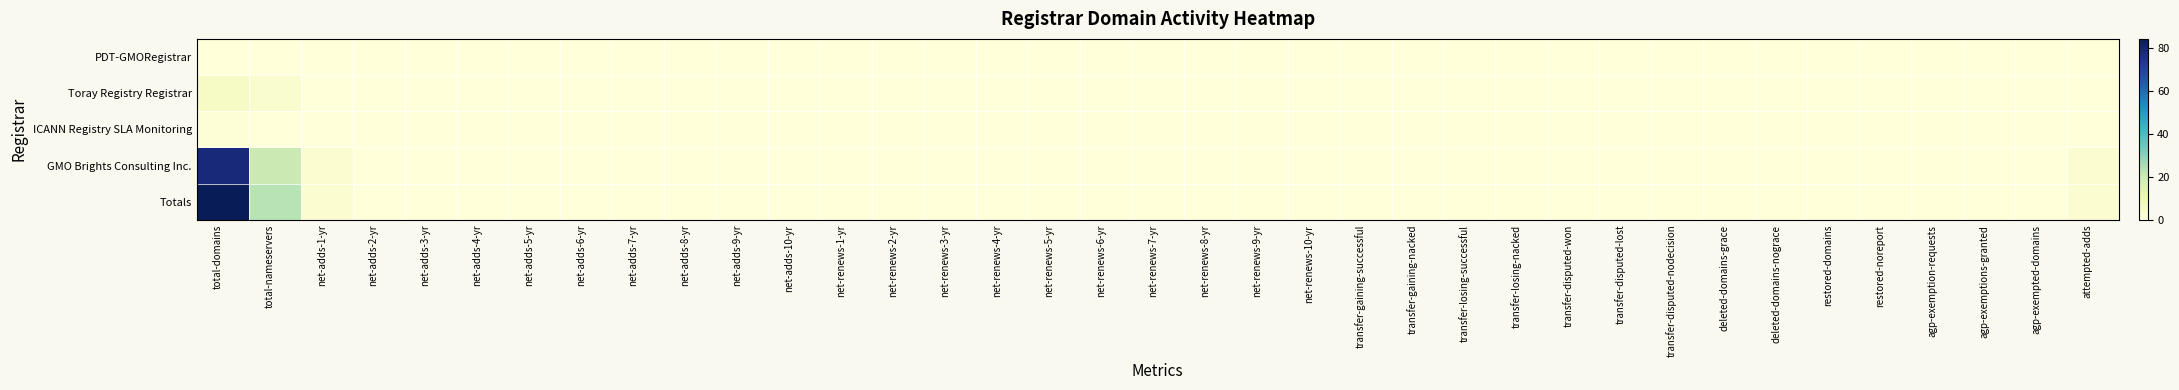

At transfer-losing-successful, list the series in order from largest to smallest.

PDT-GMORegistrar, Toray Registry Registrar, ICANN Registry SLA Monitoring, GMO Brights Consulting Inc., Totals